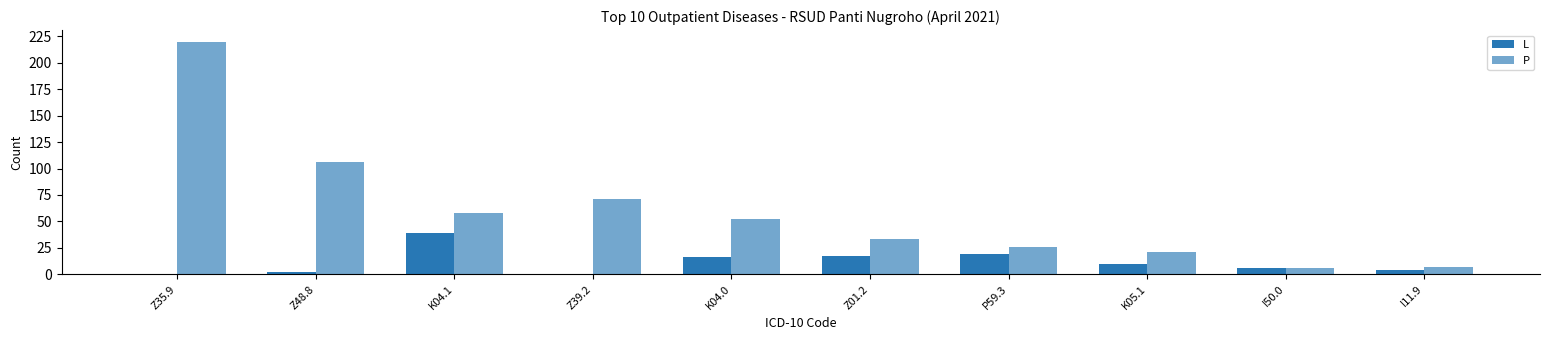

Are the bars grouped side by side (vs. stacked)?

Yes